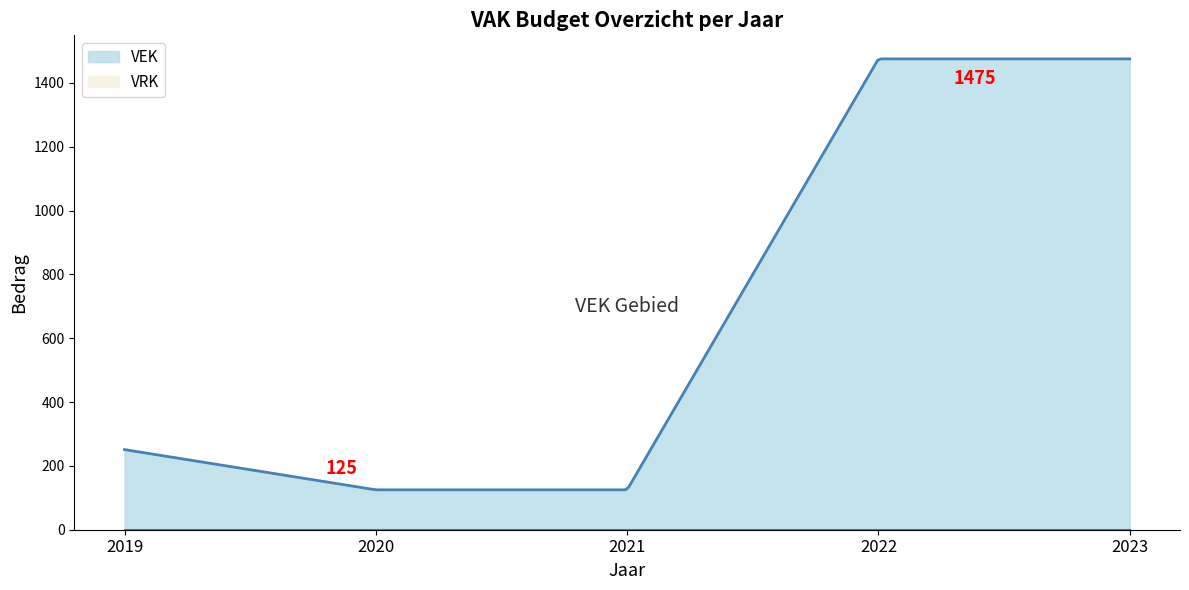

At which category does the chart reach its peak across all series?

2022